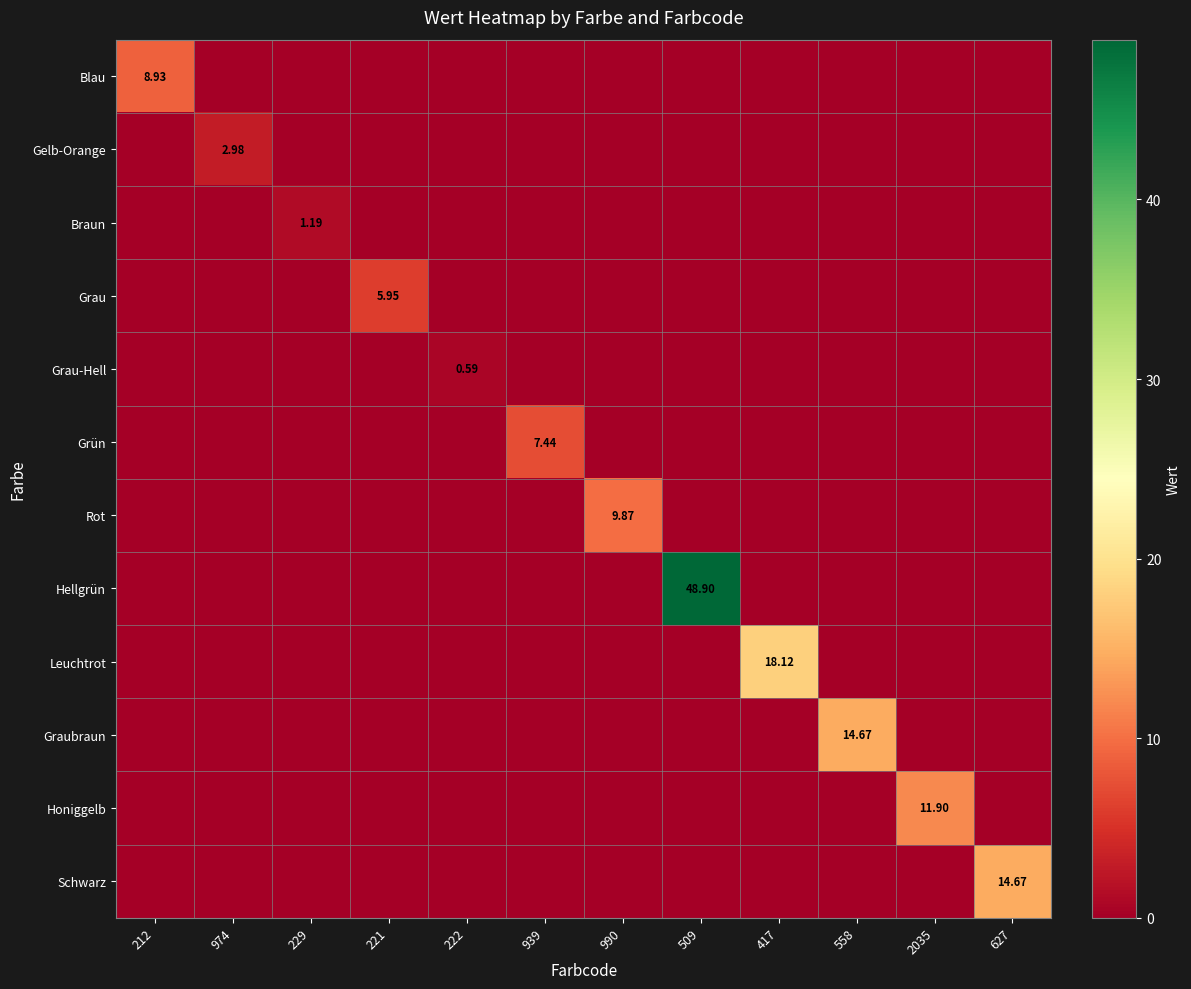

Which category has the lowest value across all series?

974